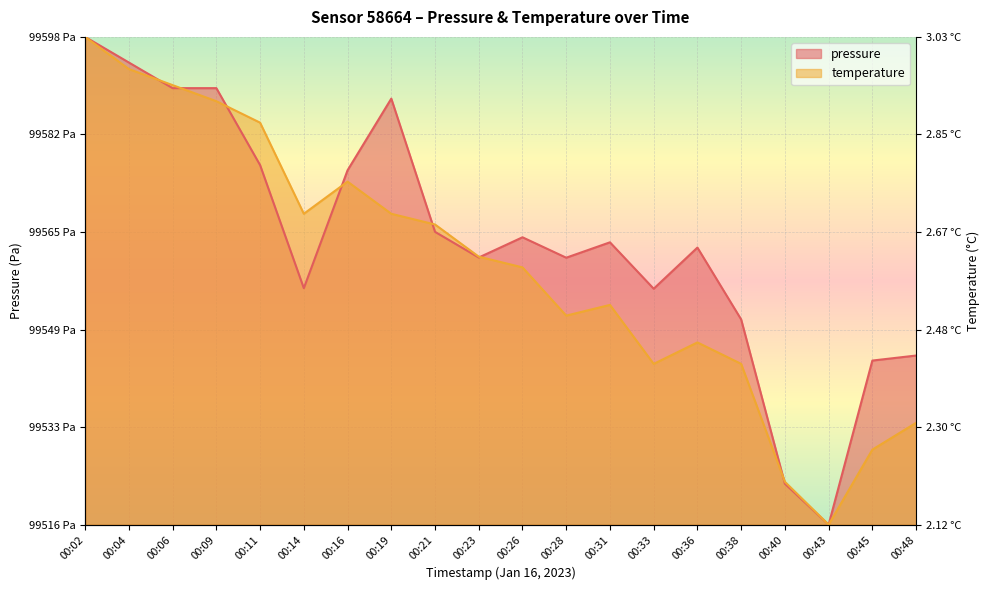

Where is the first local maximum for pressure?

00:19